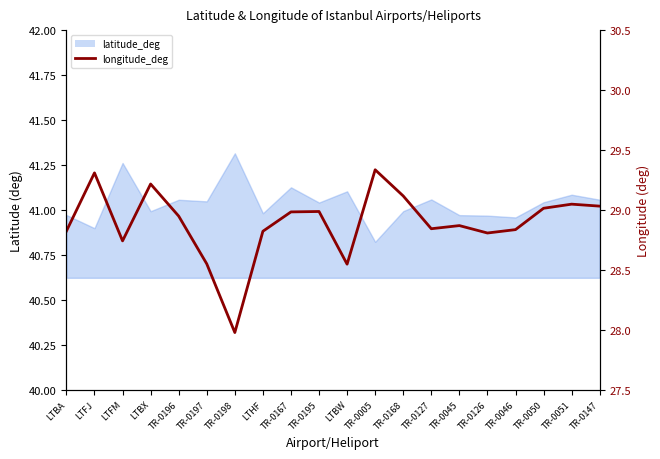

What position from the left is TR-0196?

5